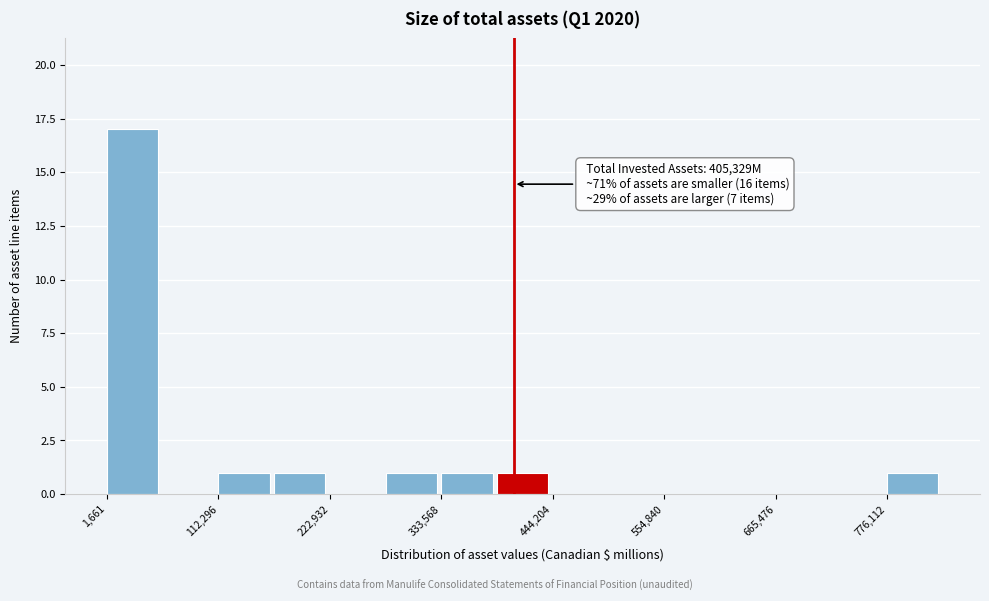

Around what value on the x-axis is the tallest bar? Give the approximate position of its centre, as read against the axis.

20000